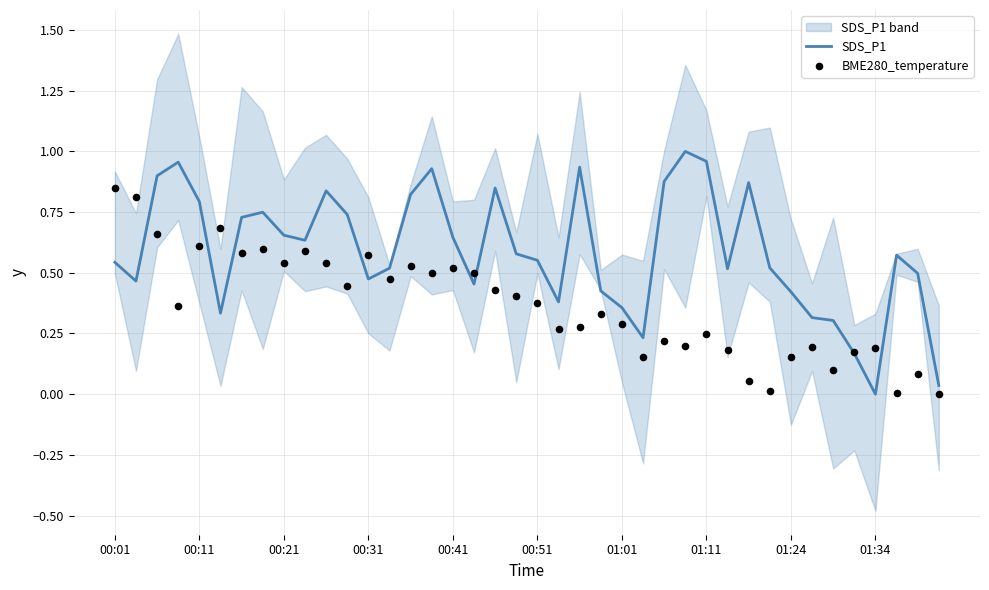

At how many categories does at least one series exceed 0?

40